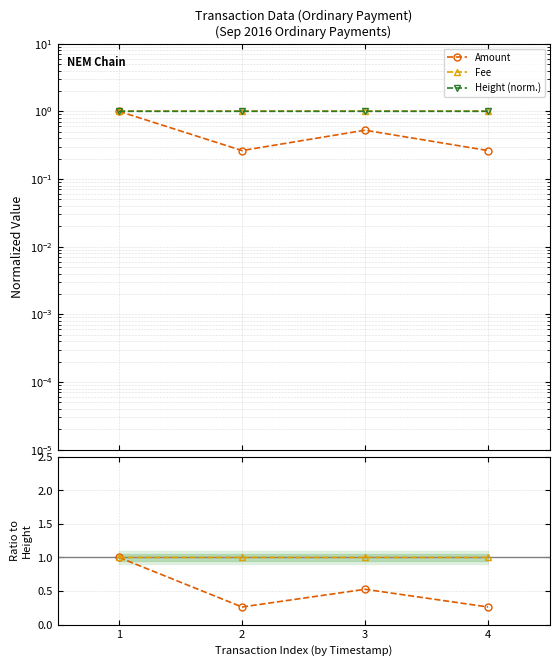

How many lines are shown in the chart?

3